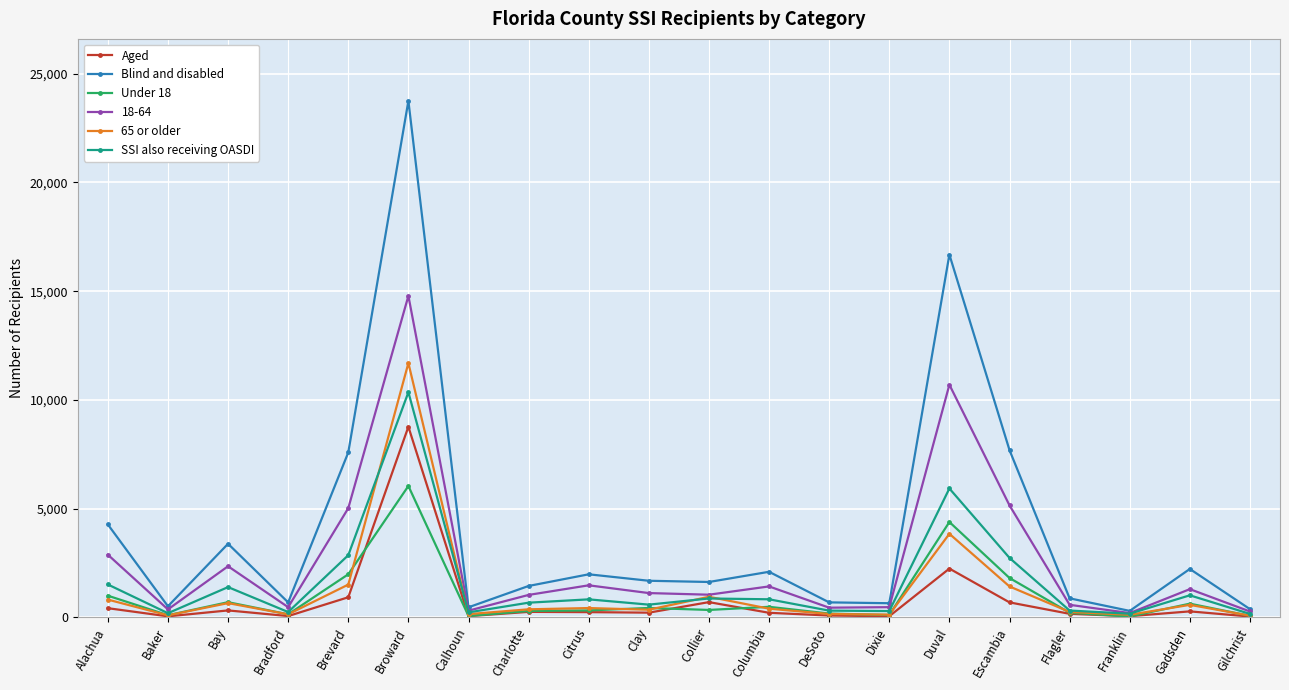

How many values in the Aged series are below 239?

10